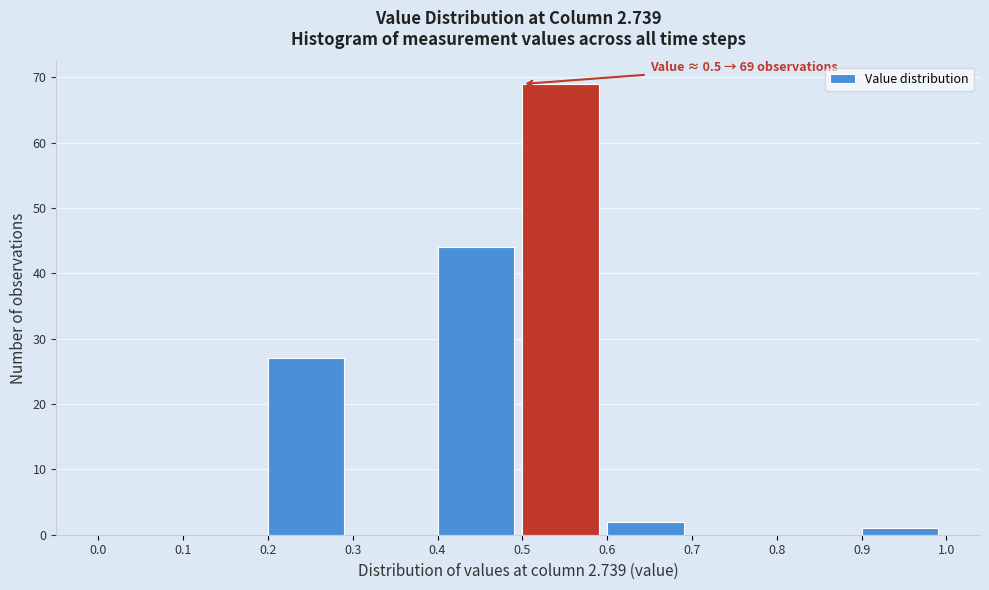

Which range on the x-axis has the tallest bar?

0.5 to 0.6